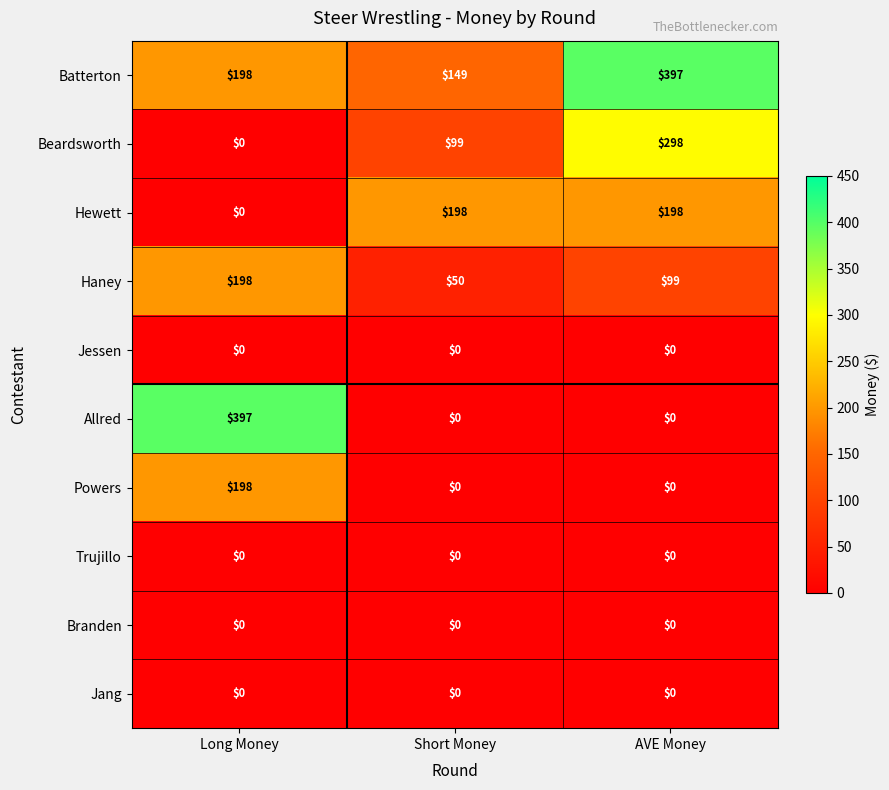

The Trujillo series shows 0 at AVE Money. True or false?

True